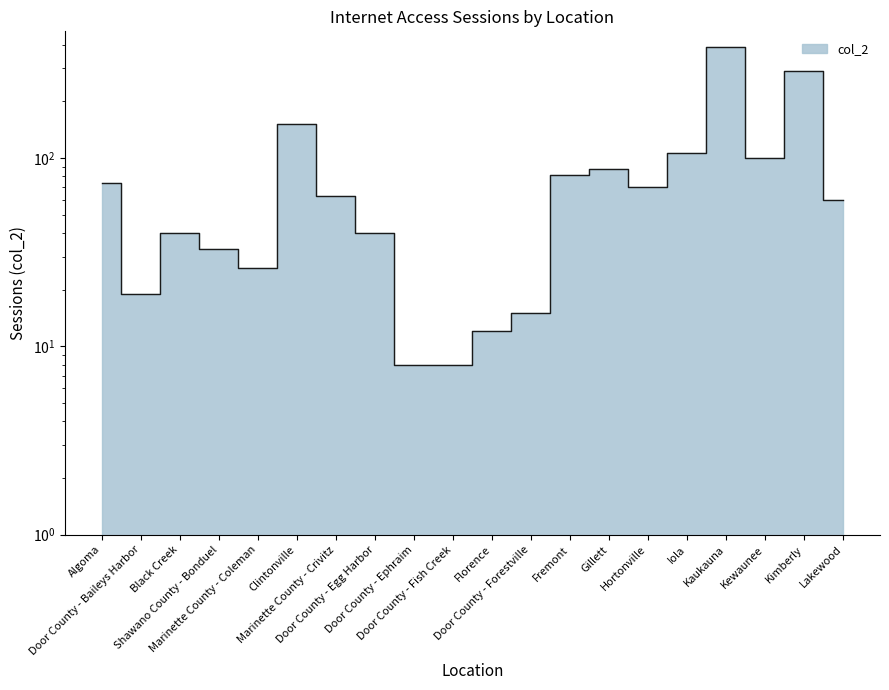

Rank the categories by value from lowest to highest.

Door County - Ephraim, Door County - Fish Creek, Florence, Door County - Forestville, Door County - Baileys Harbor, Marinette County - Coleman, Shawano County - Bonduel, Black Creek, Door County - Egg Harbor, Lakewood, Marinette County - Crivitz, Hortonville, Algoma, Fremont, Gillett, Kewaunee, Iola, Clintonville, Kimberly, Kaukauna